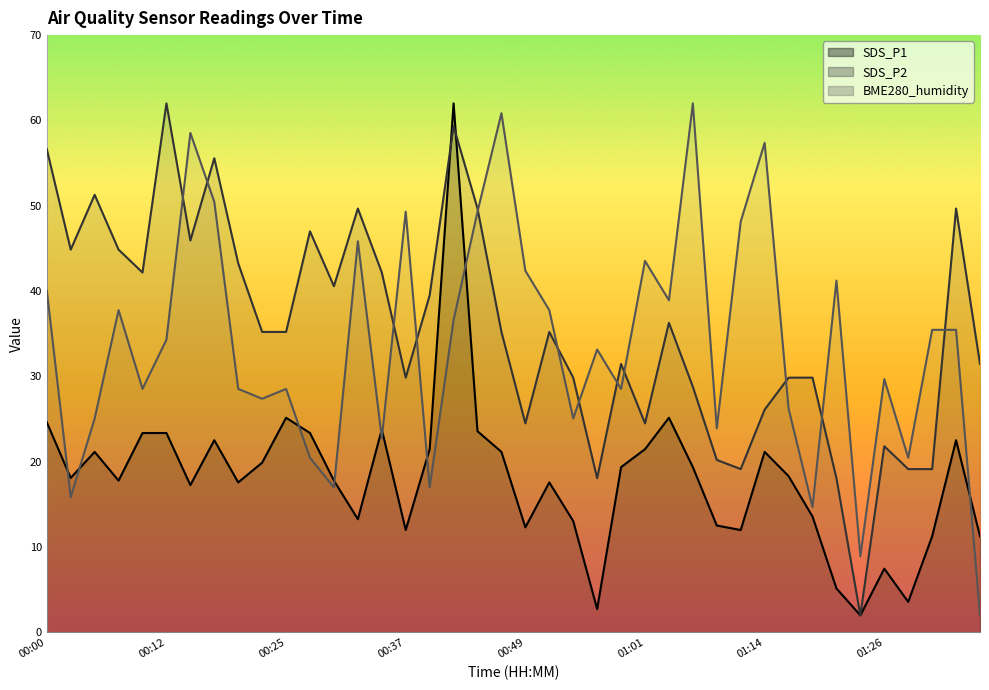

True or false: SDS_P2 has a value of 22.0 at 00:25.

False